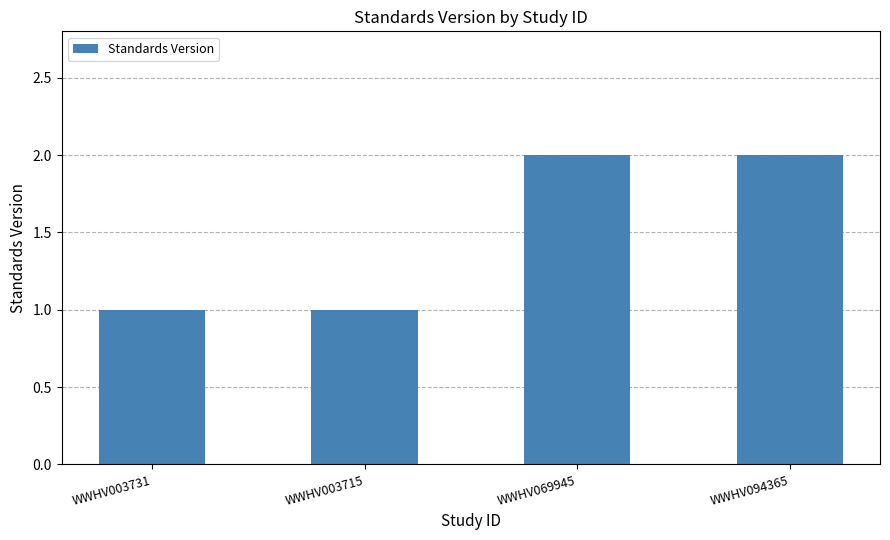

What is the difference between the values at WWHV069945 and WWHV003731?

1